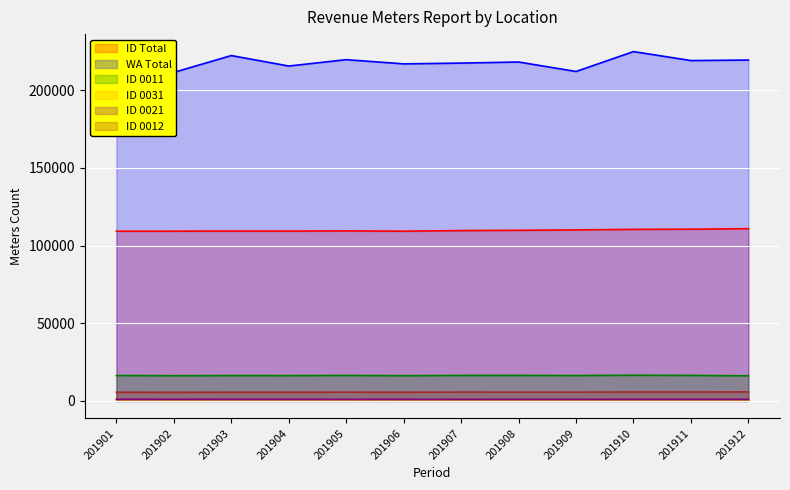

Where is WA Total nearest to the value 218234?

201908